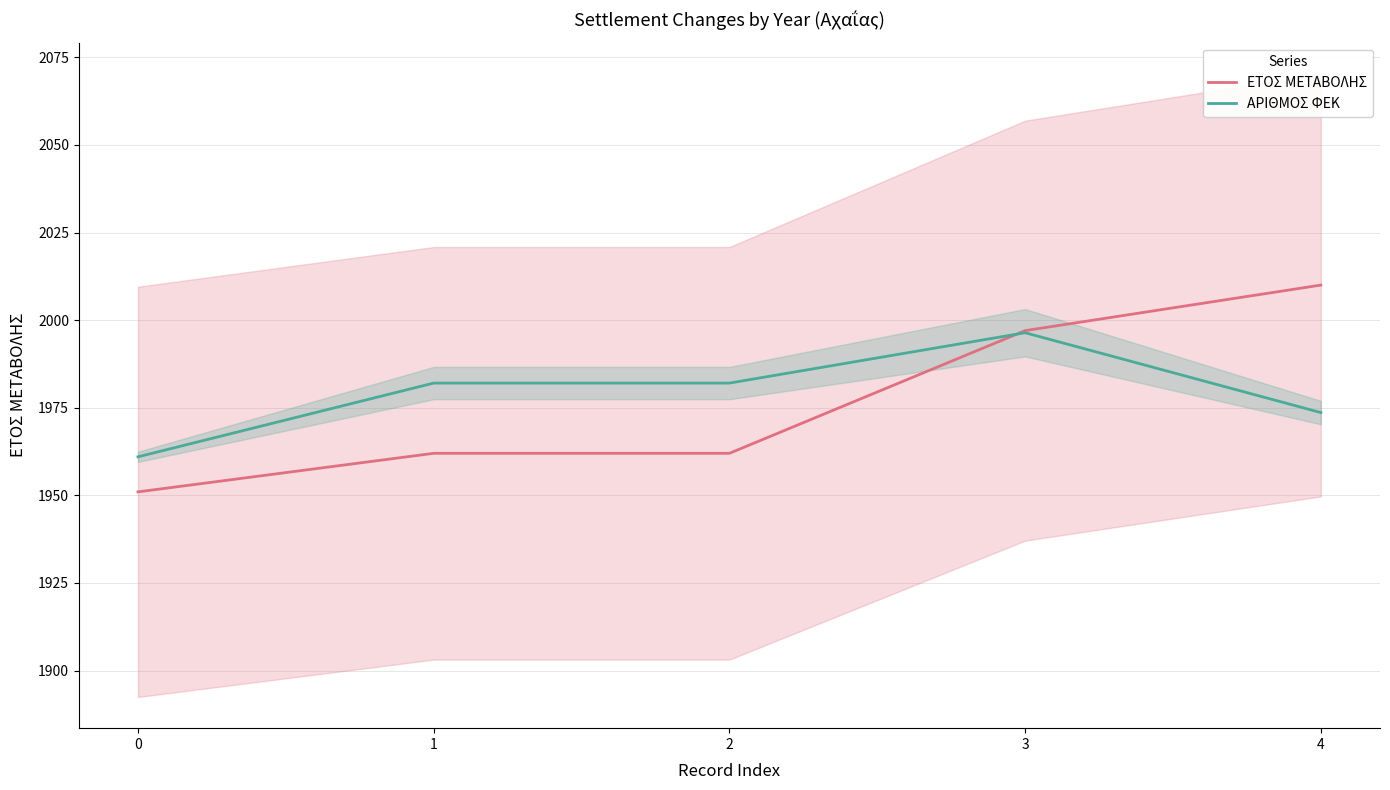

Between which two adjacent categories do ΑΡΙΘΜΟΣ ΦΕΚ and ΕΤΟΣ ΜΕΤΑΒΟΛΗΣ first intersect?

2 and 3